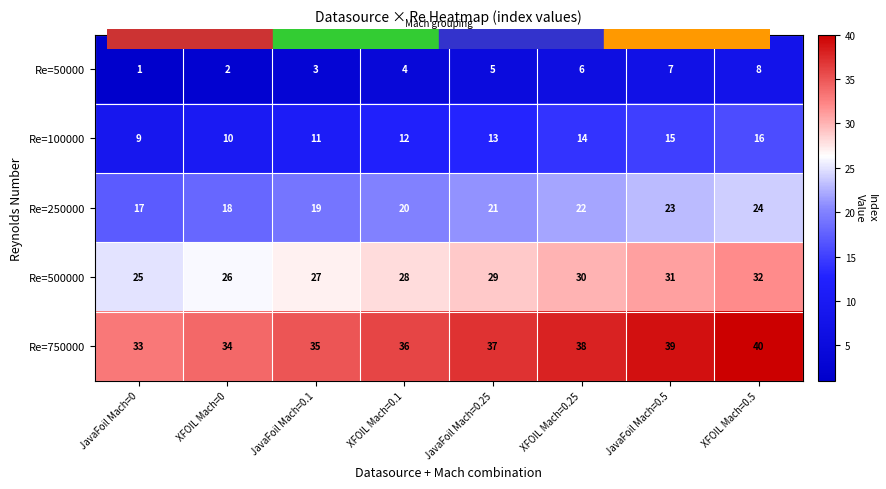

What is the difference between the highest and lowest values at JavaFoil Mach=0.25?

32